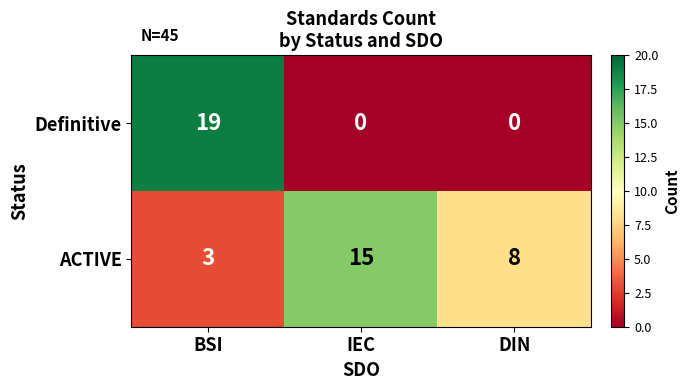

Is it true that ACTIVE equals 8 at DIN?

True